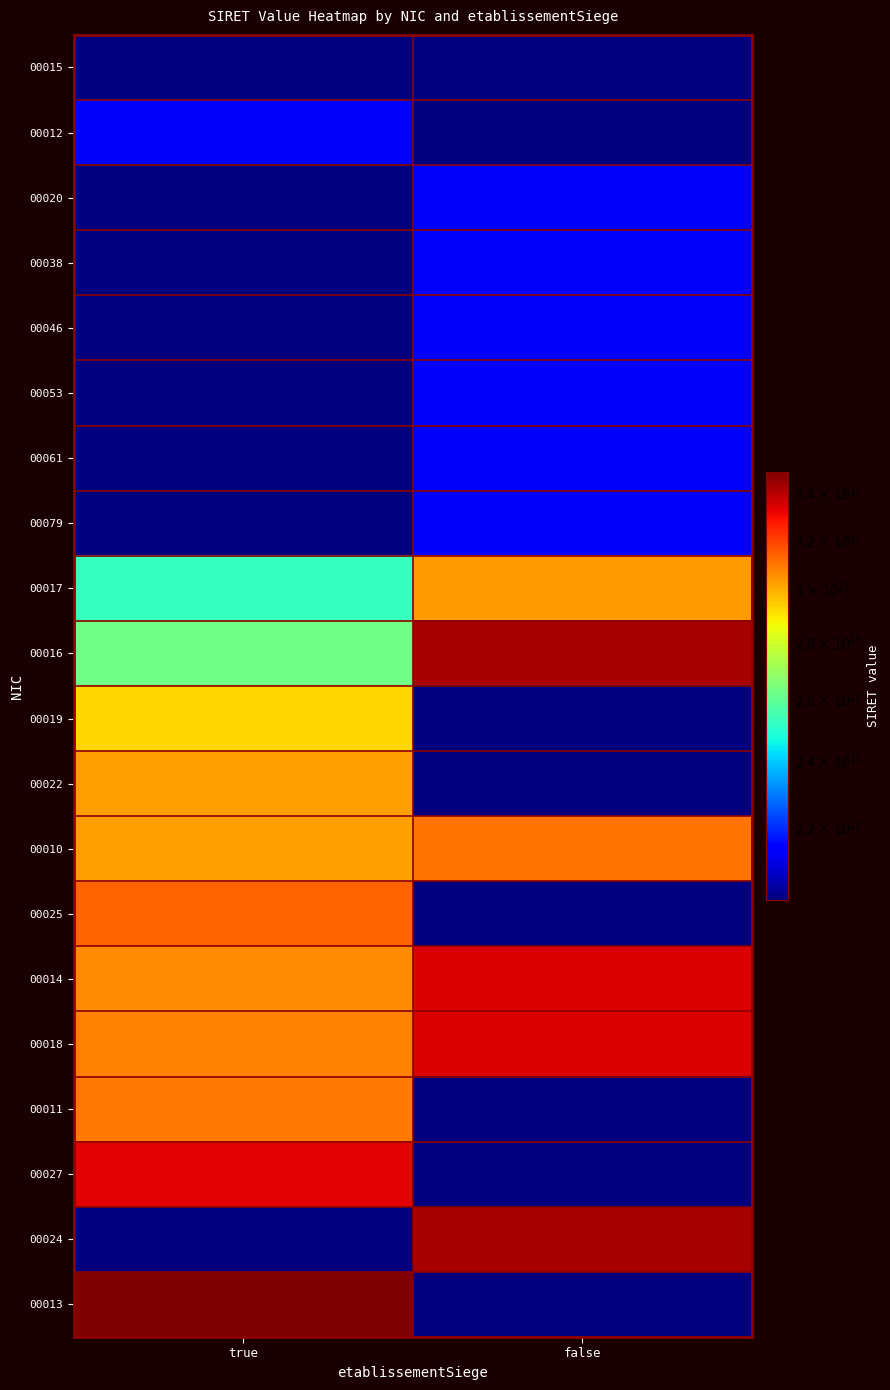

What is the spread (max minus min) of values at true?

14972970499998